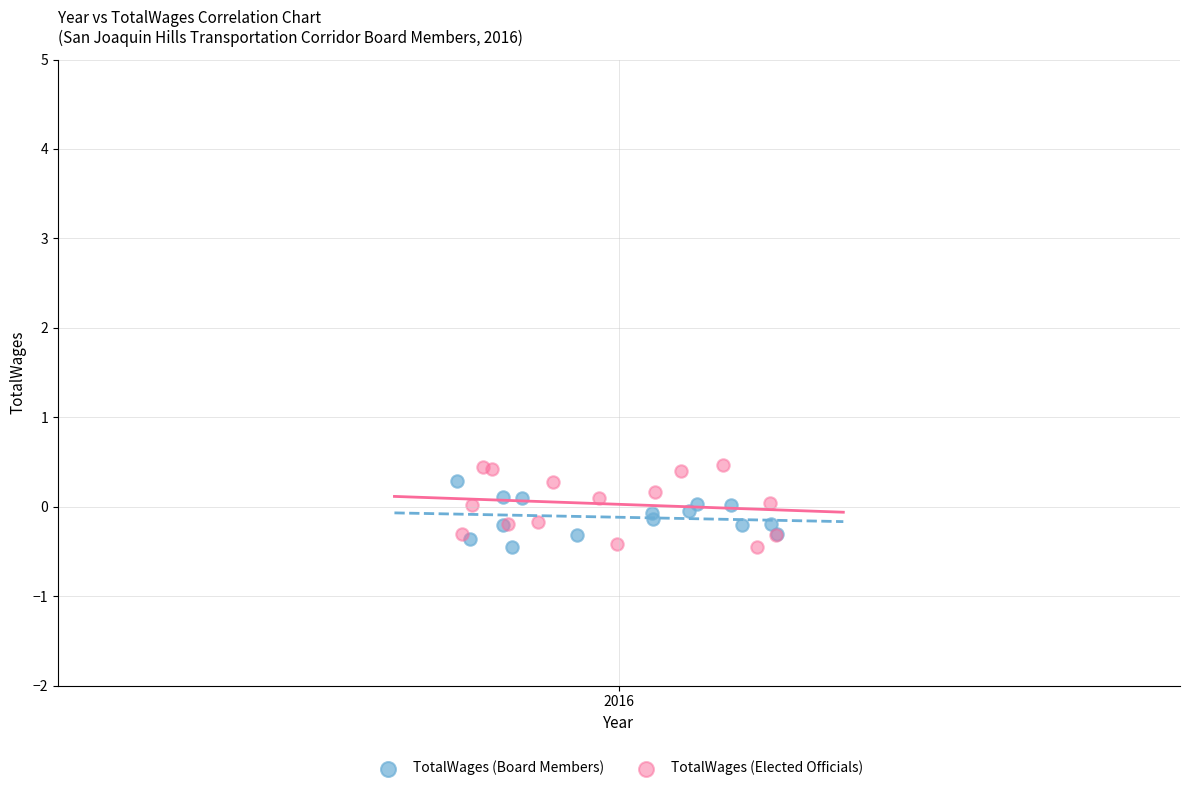

Which series has the widest spread of Y values?

TotalWages (Elected Officials)